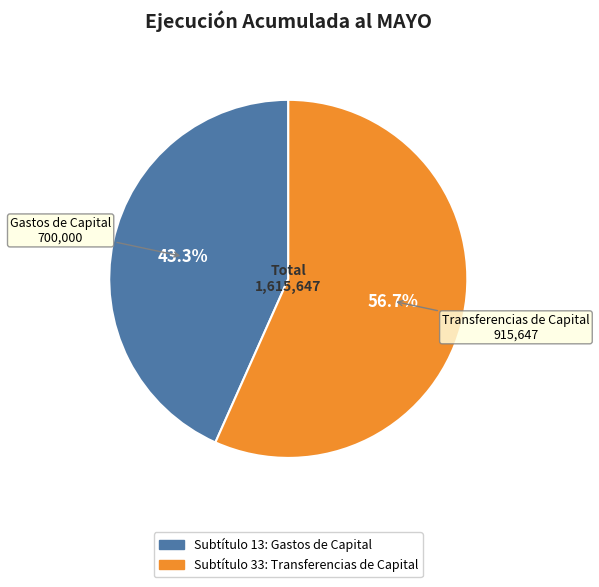

Does any single category account for the majority?

Yes